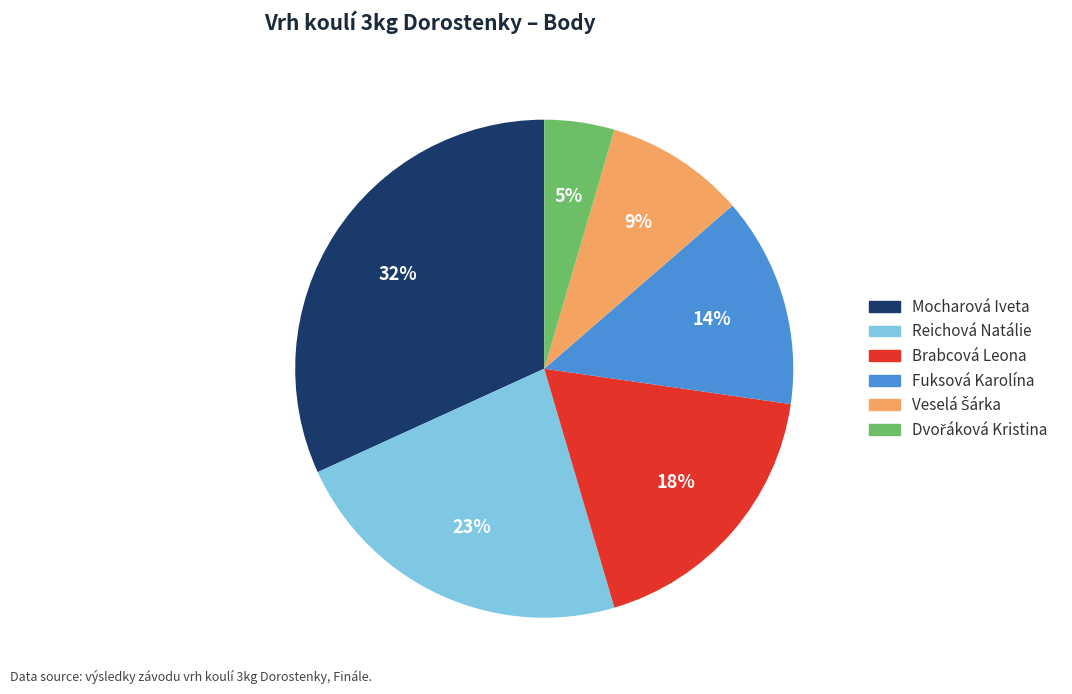

The Mocharová Iveta slice represents 32% of the pie. True or false?

True